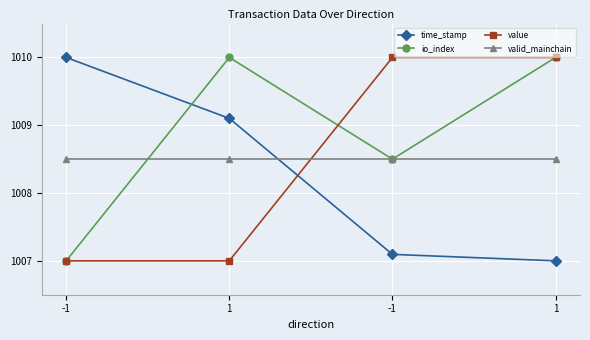

How many lines are shown in the chart?

4